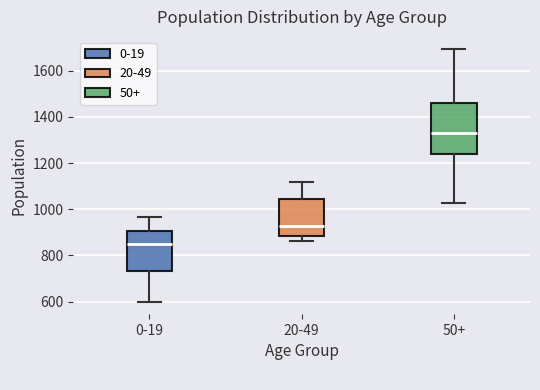

Which box is the tallest, from its lower edge to its upper edge?

50+